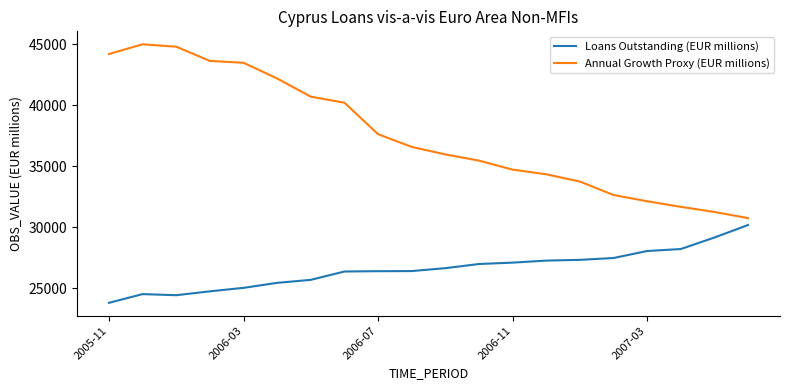

What is the difference between the maximum and minimum values in the Annual Growth Proxy (EUR millions) series?

14240